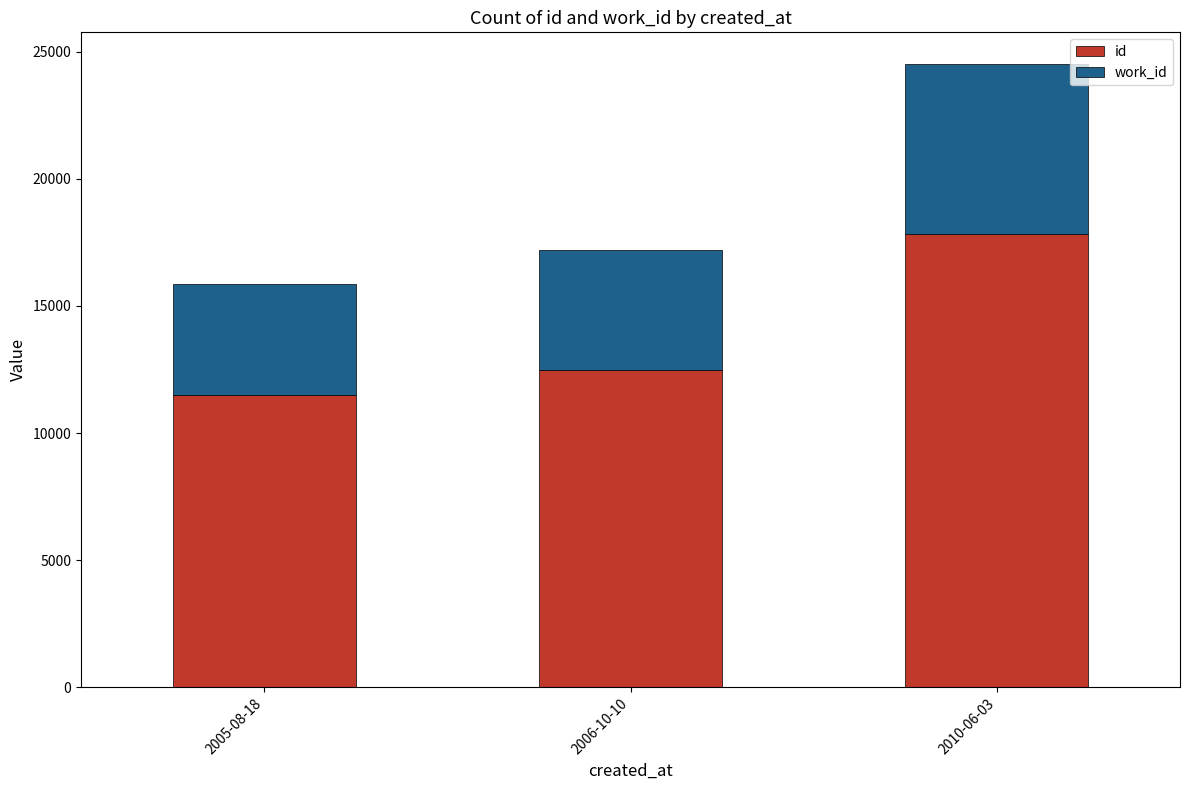

What is the sum of the id values at 2006-10-10 and 2005-08-18?

23958